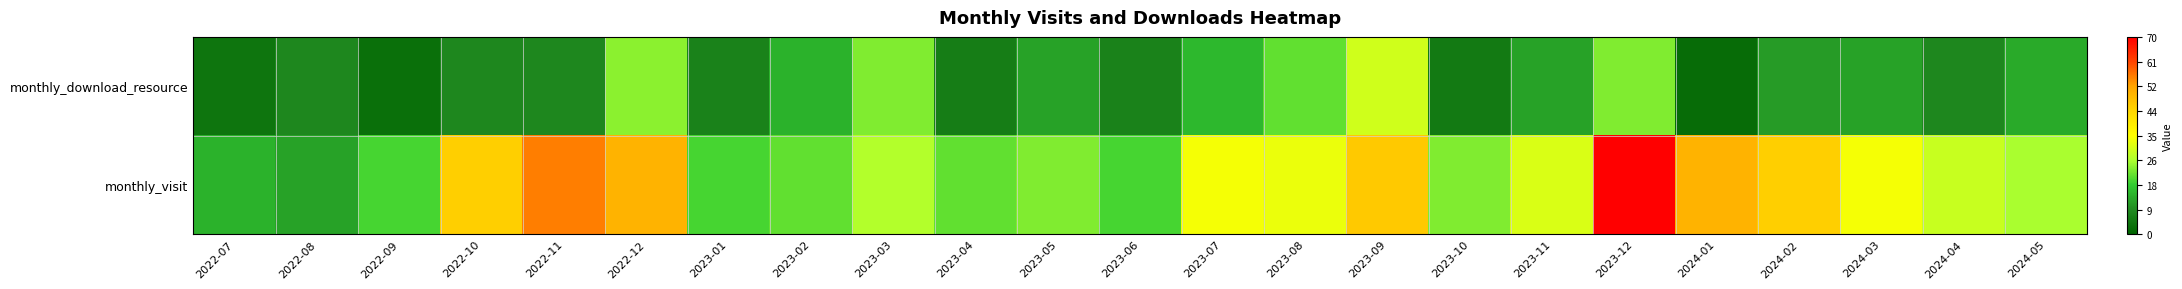

Which category has the lowest value across all series?

2024-01